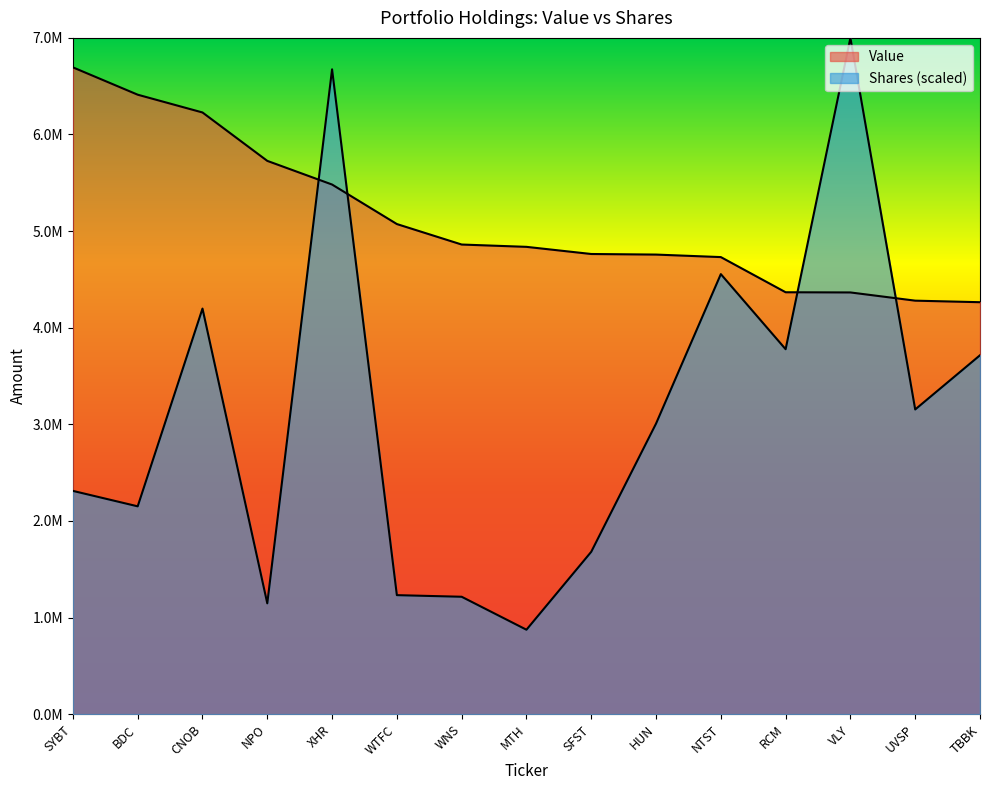

Reading left to right, what are all the values shown in this chart?

Value: SYBT=6695000.0	BDC=6412000.0	CNOB=6228000.0	NPO=5727000.0	XHR=5482000.0	WTFC=5073000.0	WNS=4861000.0	MTH=4837000.0	SFST=4763000.0	HUN=4757000.0	NTST=4731000.0	RCM=4367000.0	VLY=4365000.0	UVSP=4280000.0	TBBK=4264000.0
Shares: SYBT=2310895.2	BDC=2150976.4	CNOB=4197949.5	NPO=1147146.3	XHR=6674606.3	WTFC=1231680.7	WNS=1214967.9	MTH=873831.4	SFST=1680458.6	HUN=3007323.3	NTST=4554652.3	RCM=3777371.8	VLY=7000000.0	UVSP=3153814.4	TBBK=3714841.9